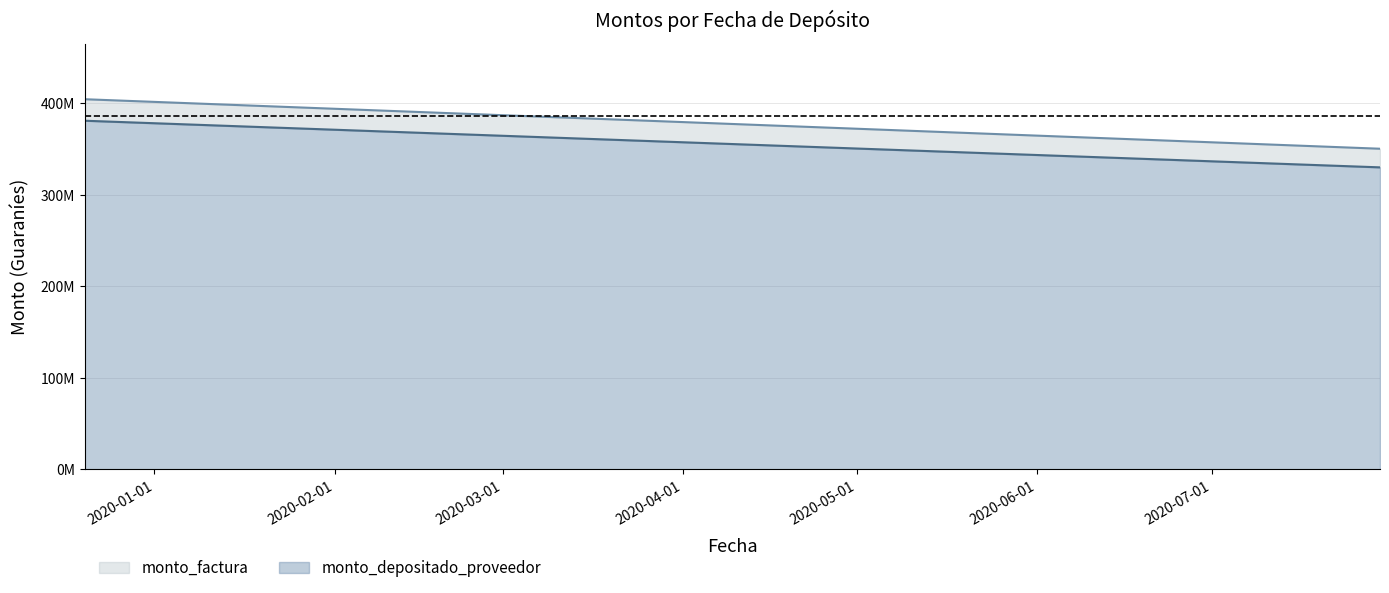

Is the value of monto_factura at 2019-12-20 greater than the value of monto_depositado_proveedor at 2019-12-20?

Yes